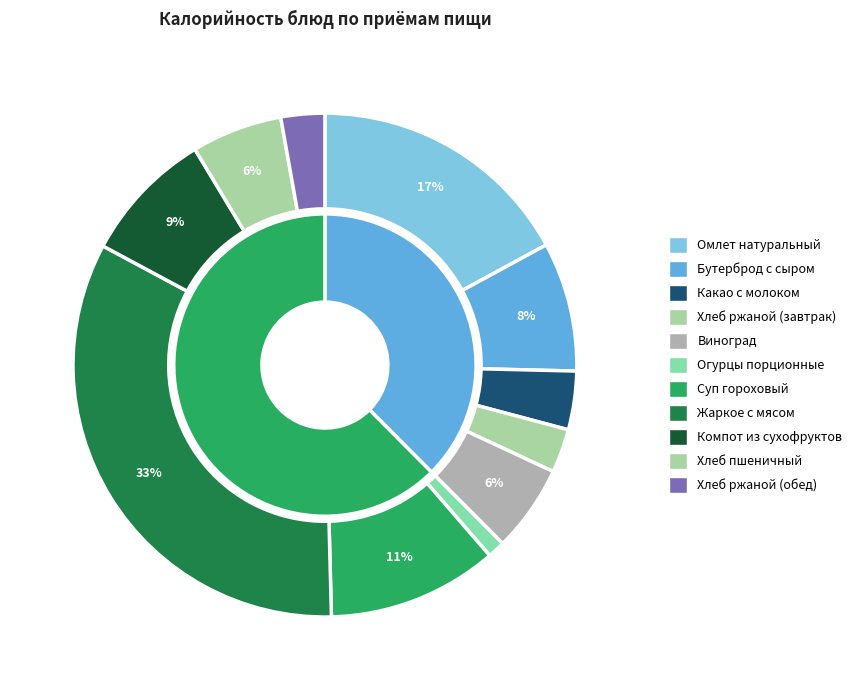

To the nearest percent, what percentage of the pie is Омлет натуральный?

17%